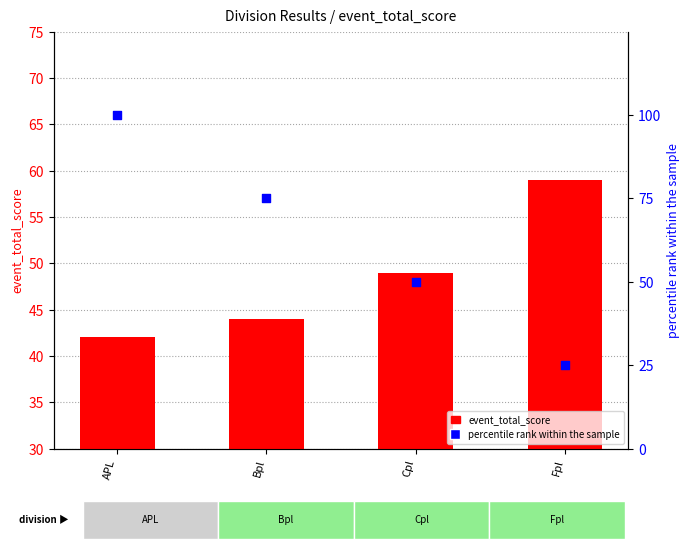

Which series has the largest total across all categories?

percentile rank